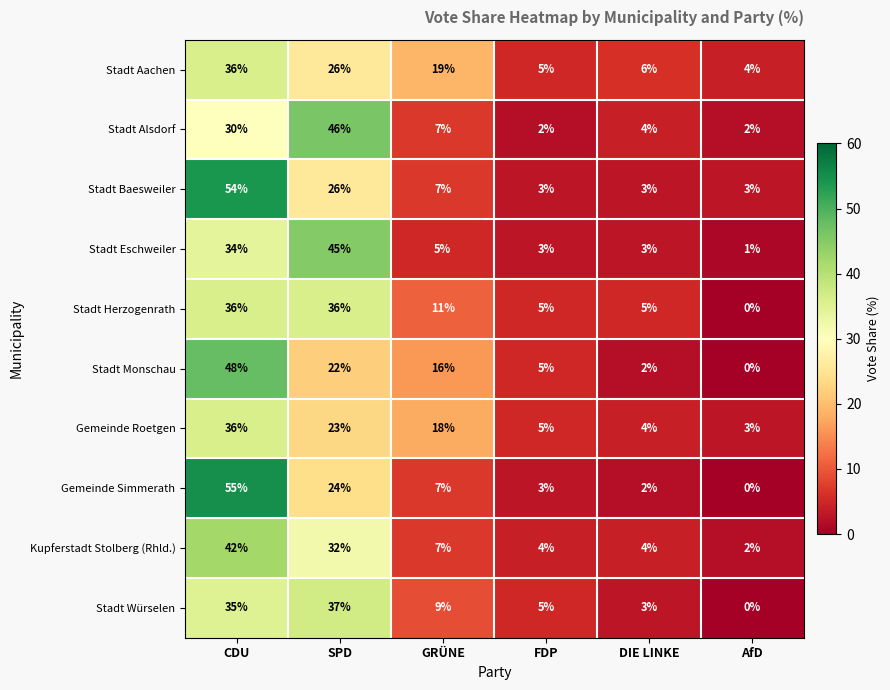

Is it true that Stadt Herzogenrath equals 11 at GRÜNE?

True